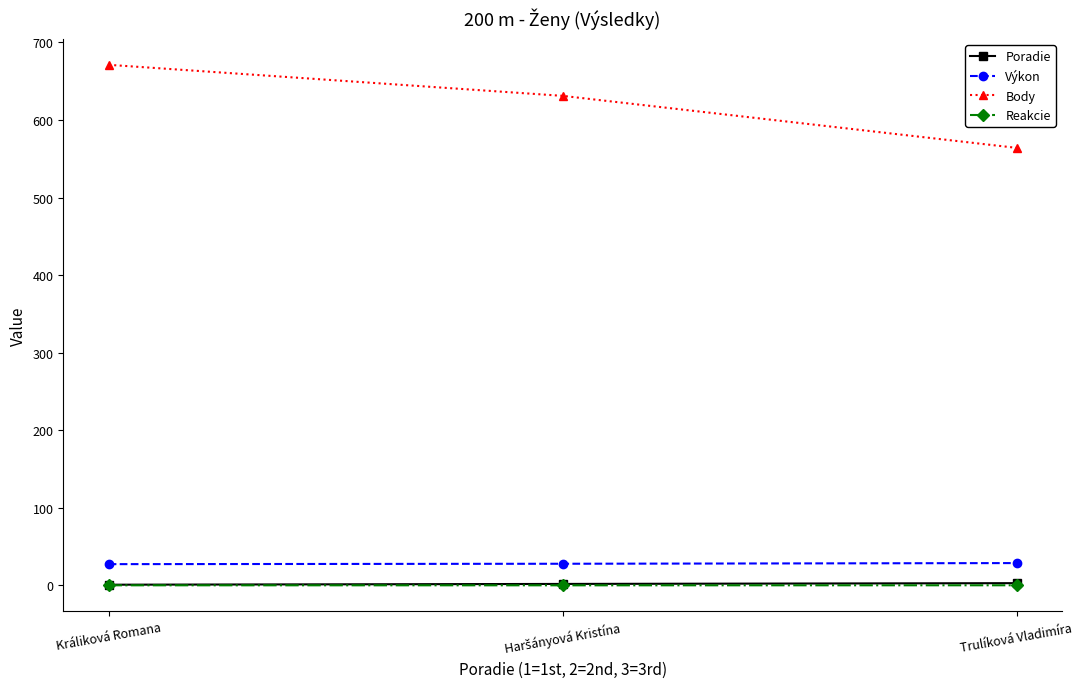

At which category is the sum across all series the highest?

Králiková Romana